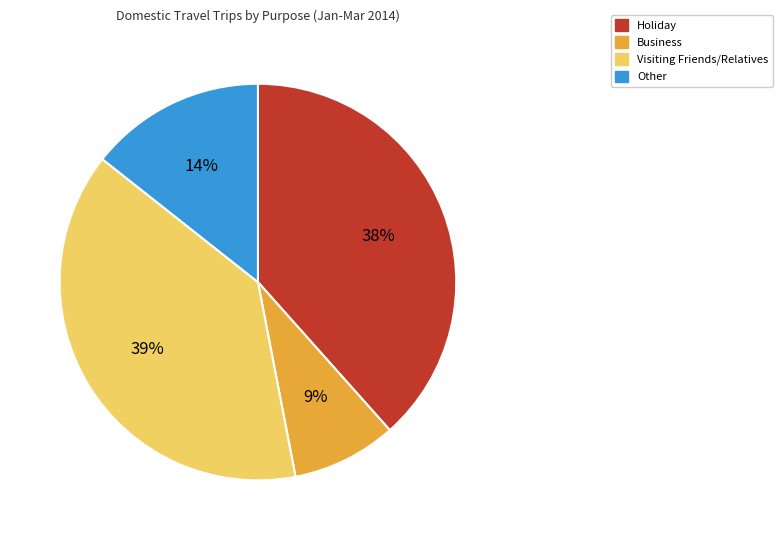

True or false: Visiting Friends/Relatives accounts for 46% of the total.

False